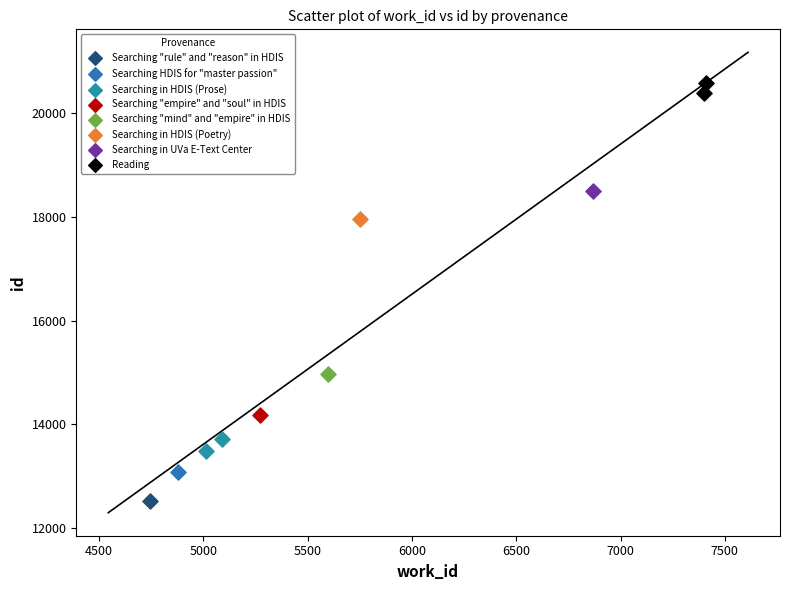

What are all the series names shown in the legend?

Searching "rule" and "reason" in HDIS, Searching HDIS for "master passion", Searching in HDIS (Prose), Searching "empire" and "soul" in HDIS, Searching "mind" and "empire" in HDIS, Searching in HDIS (Poetry), Searching in UVa E-Text Center, Reading